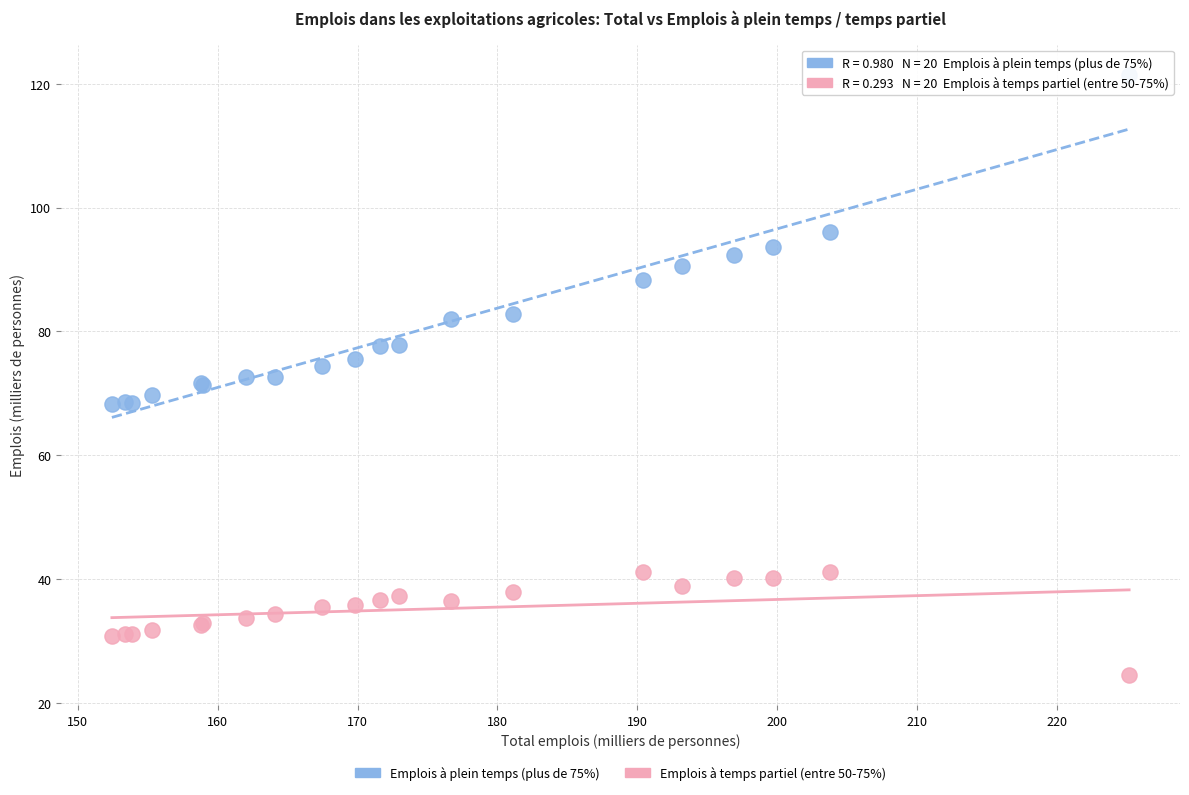

Which series contains the lowest Y value?

Emplois à temps partiel (entre 50-75%)